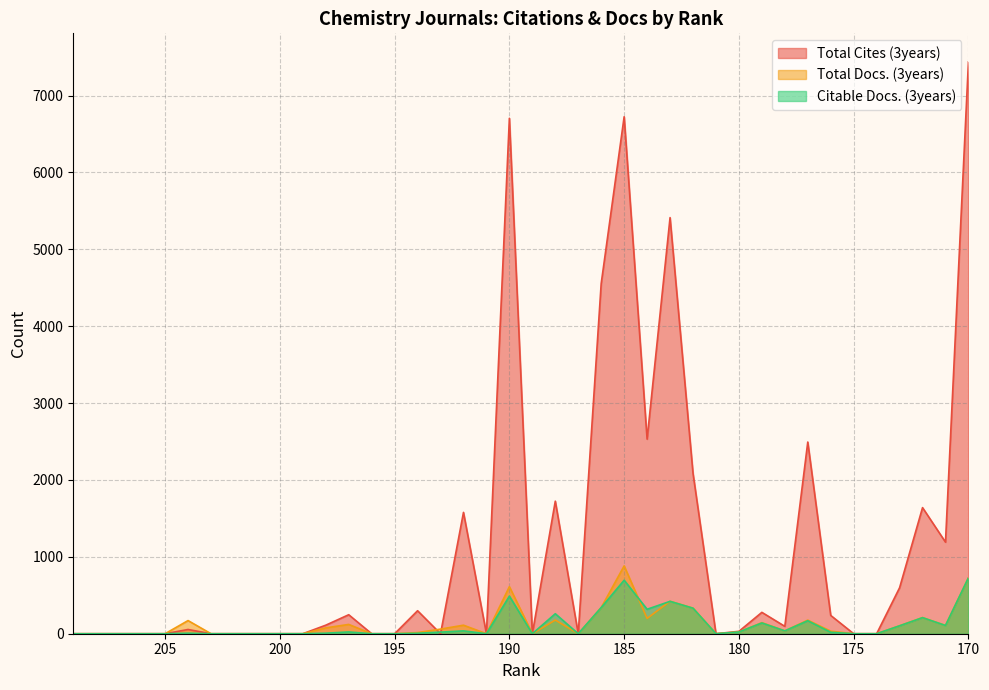

What is the highest value of the Total Cites (3years) series?

7437